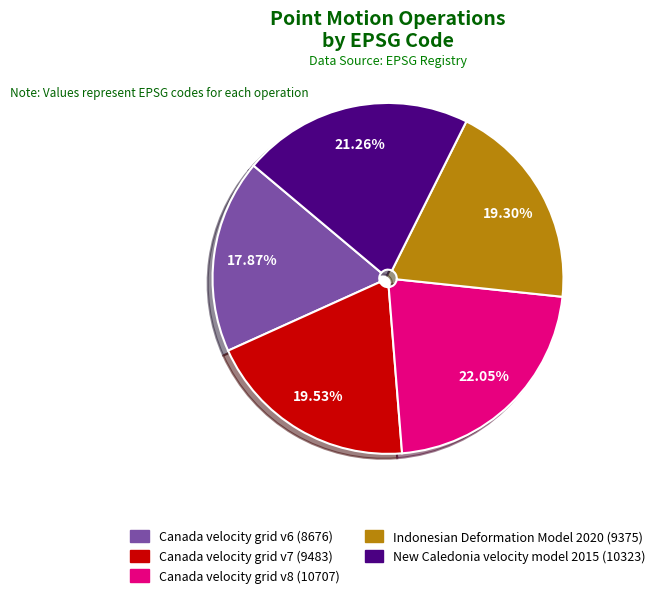

Which has a higher value, Canada velocity grid v6 or New Caledonia velocity model 2015?

New Caledonia velocity model 2015